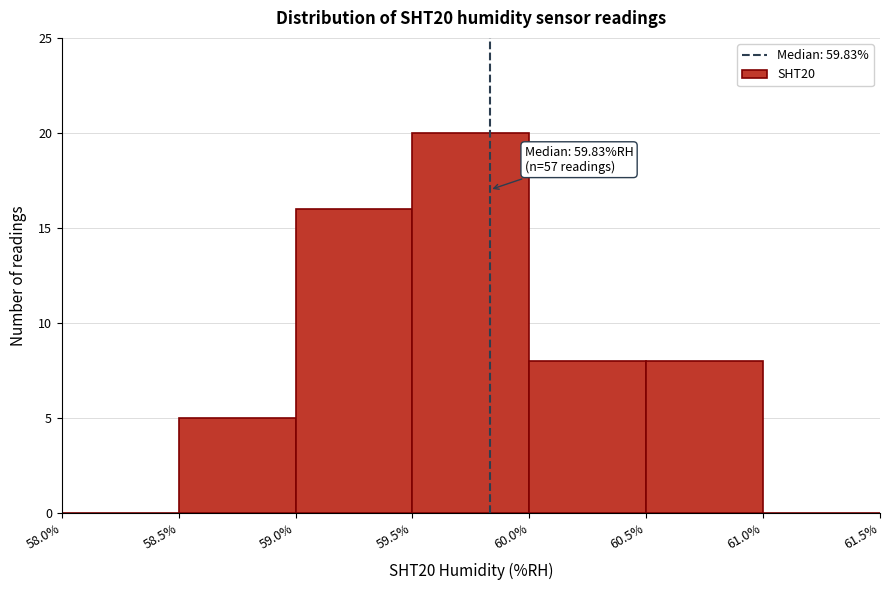

Which range on the x-axis has the tallest bar?

59.5% to 60.0%